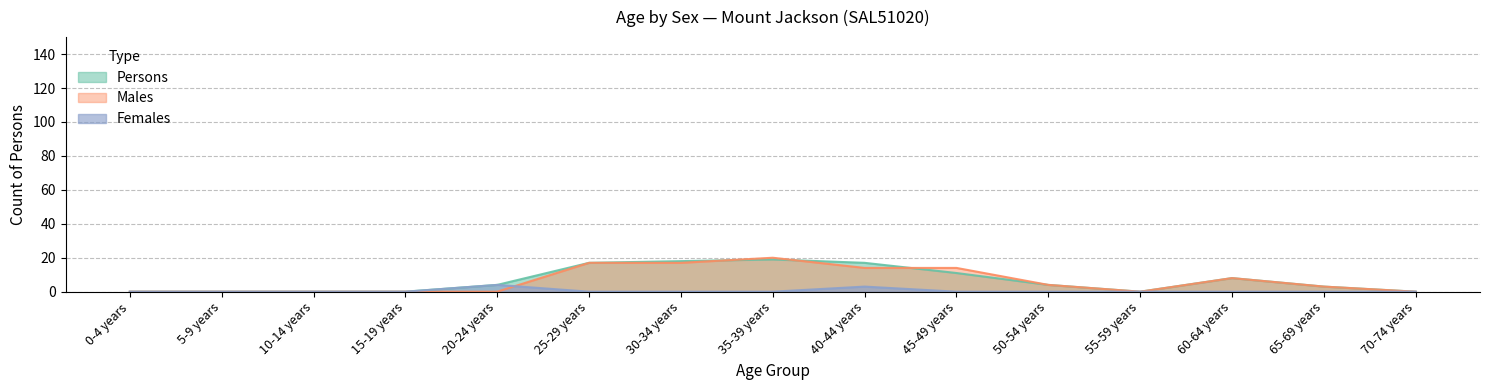

What position from the left is 70-74 years?

15